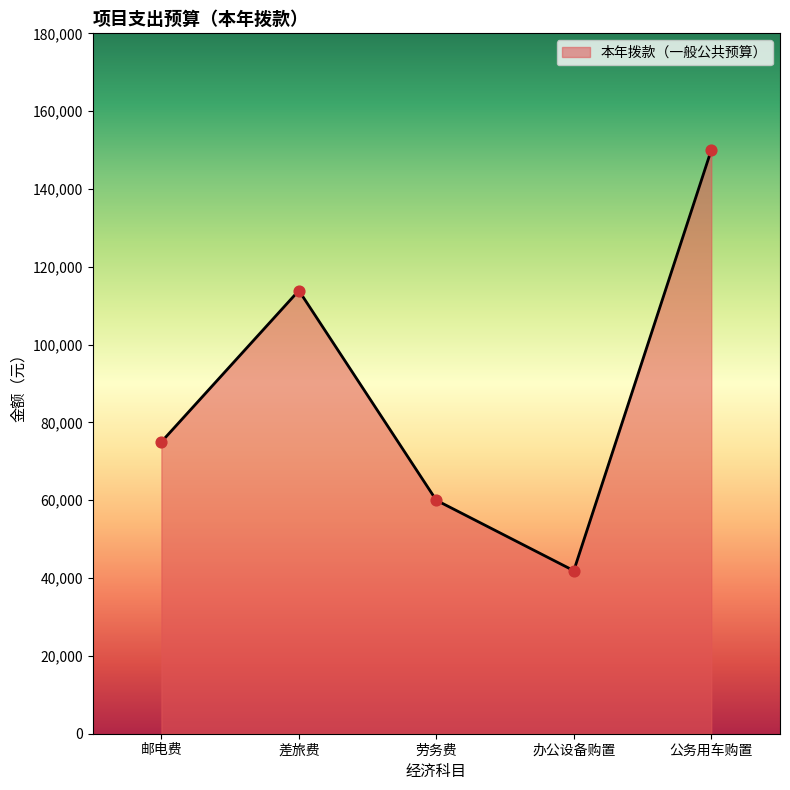

Between 劳务费 and 办公设备购置, which is larger?

劳务费